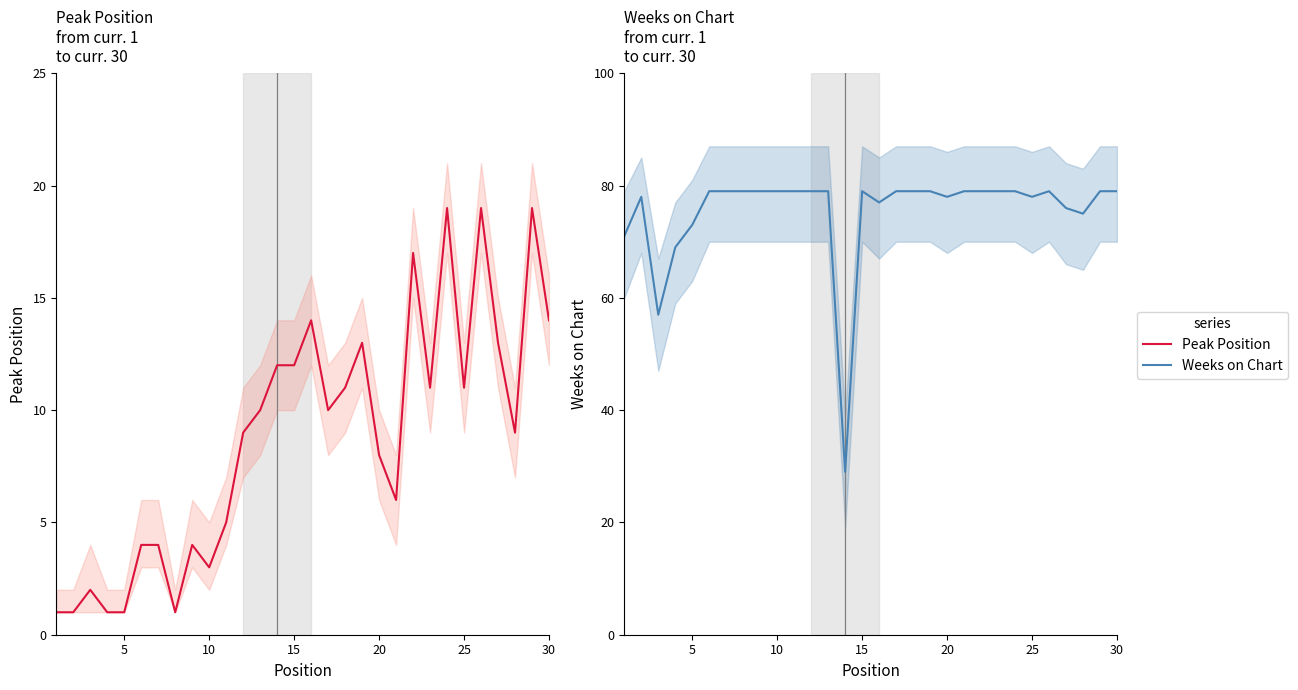

What is the difference between the maximum and minimum values in the Peak Position series?

18